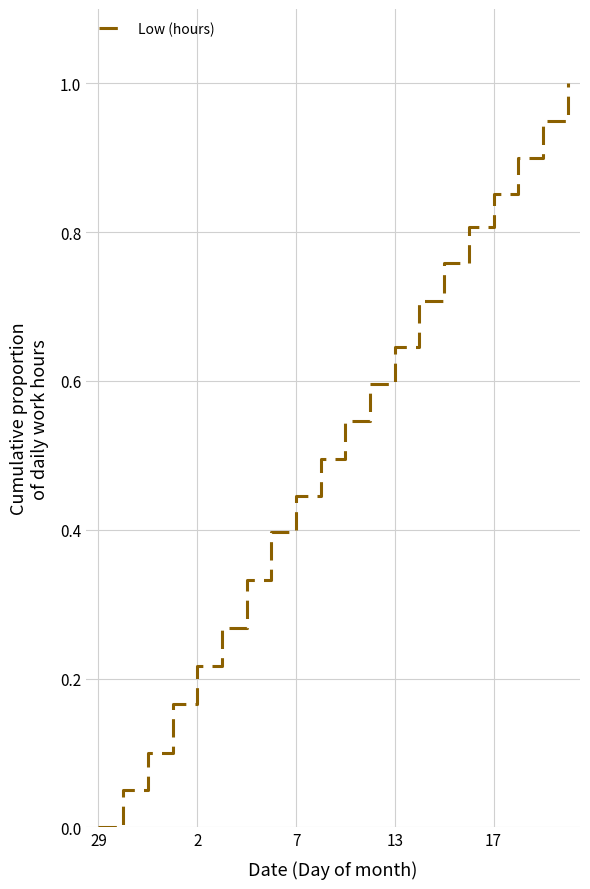

How many lines are shown in the chart?

1